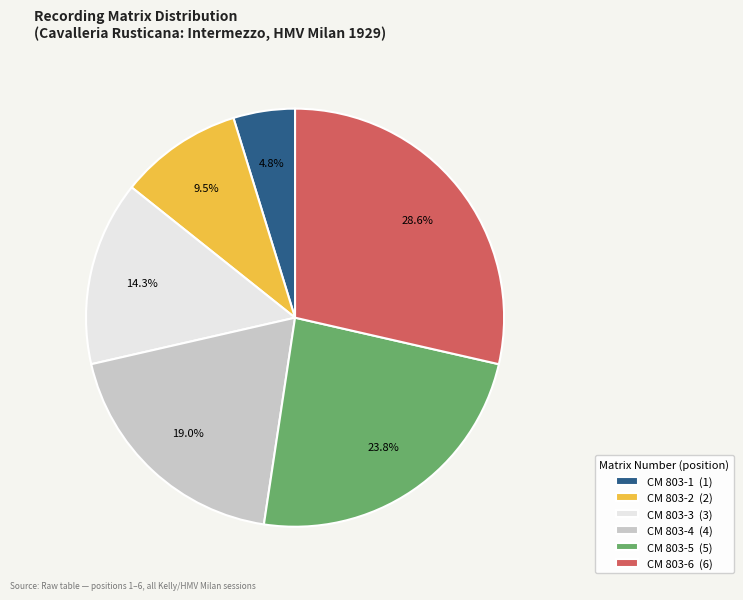

True or false: CM 803-1 accounts for 17% of the total.

False